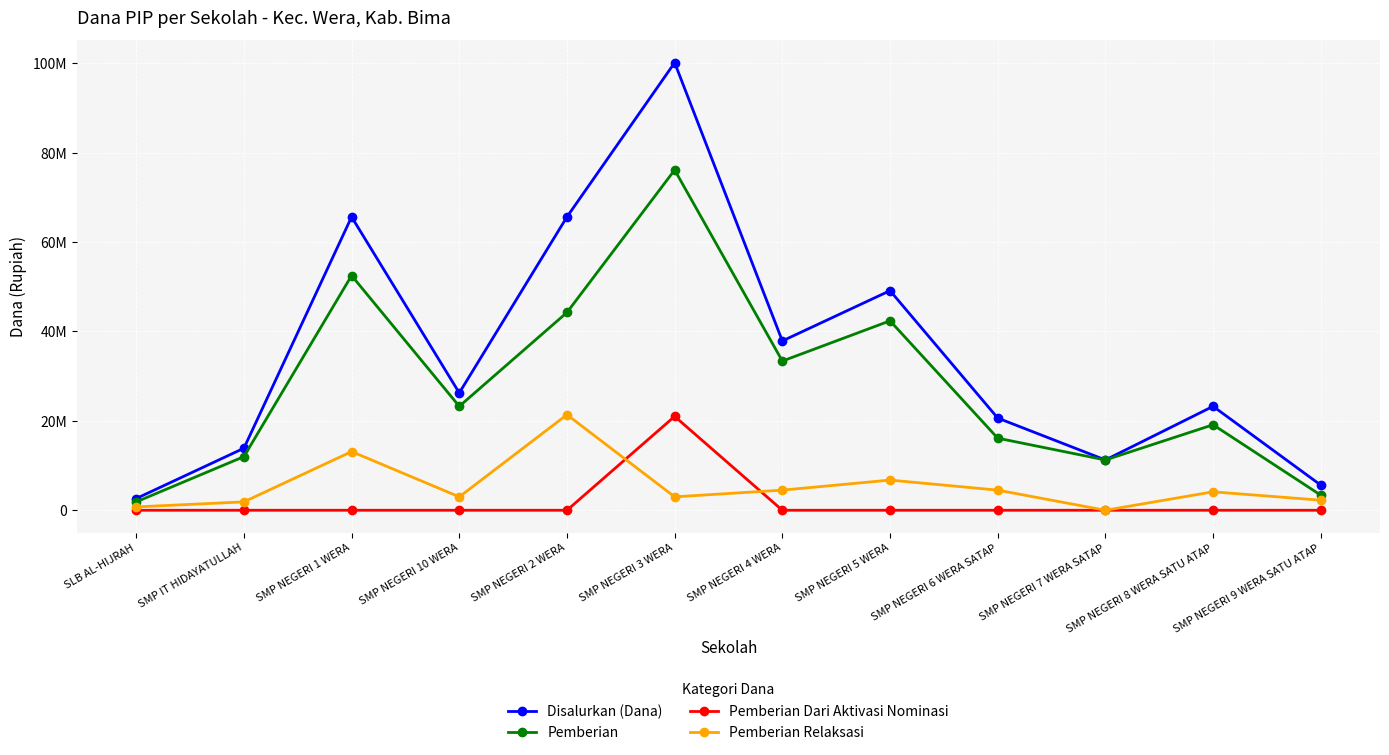

What is the sum of all Disalurkan (Dana) values?

421875000